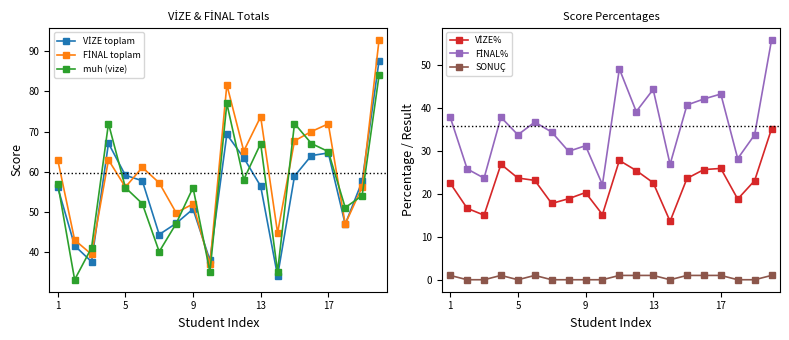

What is the highest value of the muh (vize) series?

84.0